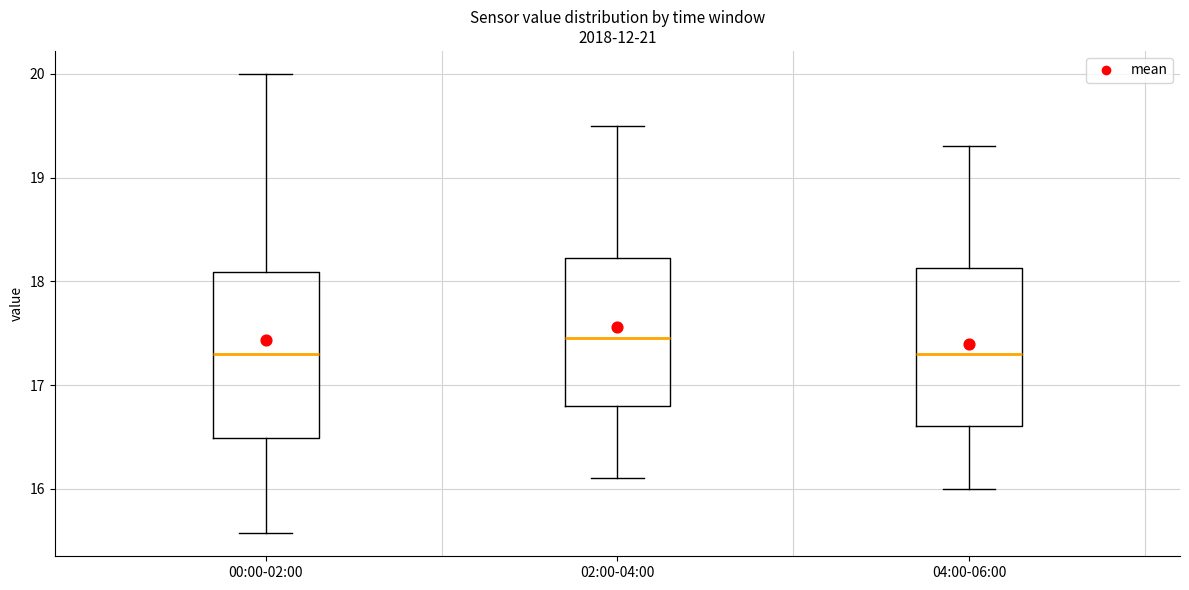

Reading left to right, read every box against the y-axis: the position of its median line, the range the box covers, and the ends of its whiskers. The values are not printed on the chart, so give them approximately, as read against the axis.

00:00-02:00: median 17.3, box 16.5 to 18.1, whiskers 15.6 to 20.0
02:00-04:00: median 17.5, box 16.8 to 18.2, whiskers 16.1 to 19.5
04:00-06:00: median 17.3, box 16.6 to 18.1, whiskers 16.0 to 19.3